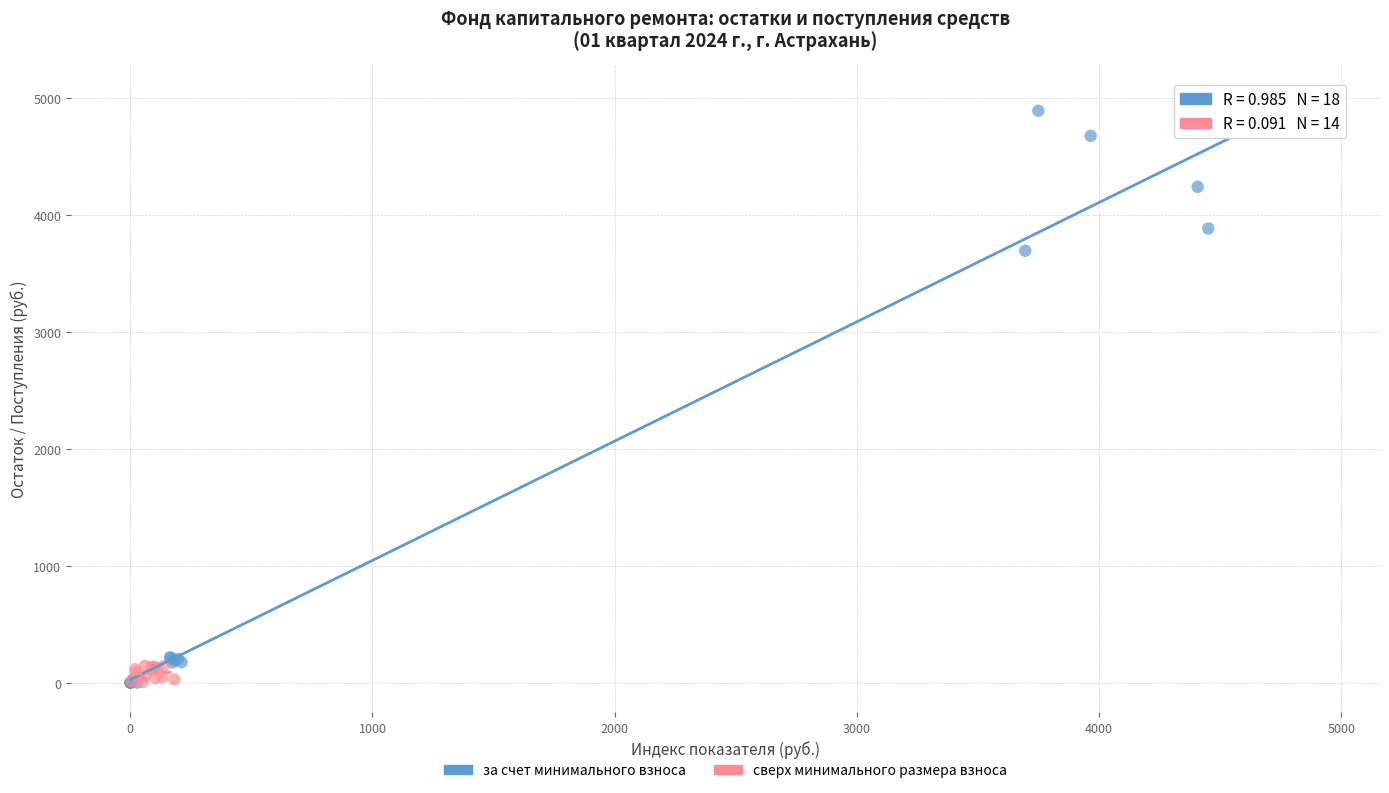

Which series has the largest Y range (max minus min)?

за счет минимального взноса